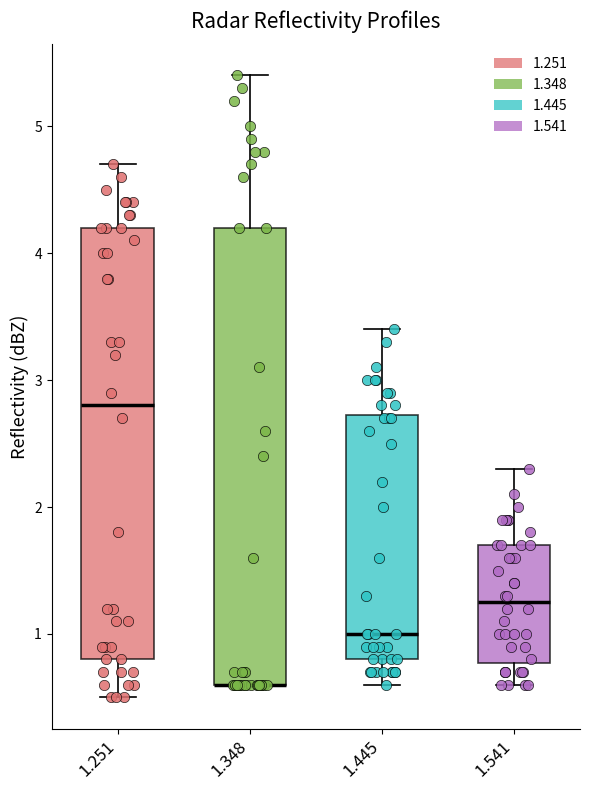

Reading left to right, read every box against the y-axis: the position of its median line, the range the box covers, and the ends of its whiskers. The values are not printed on the chart, so give them approximately, as read against the axis.

1.251: median 2.8, box 0.8 to 4.2, whiskers 0.5 to 4.7
1.348: median 0.6 (drawn on the box's lower edge), box 0.6 to 4.2, whiskers 0.6 to 5.4
1.445: median 1.0, box 0.8 to 2.7, whiskers 0.6 to 3.4
1.541: median 1.3, box 0.8 to 1.7, whiskers 0.6 to 2.3